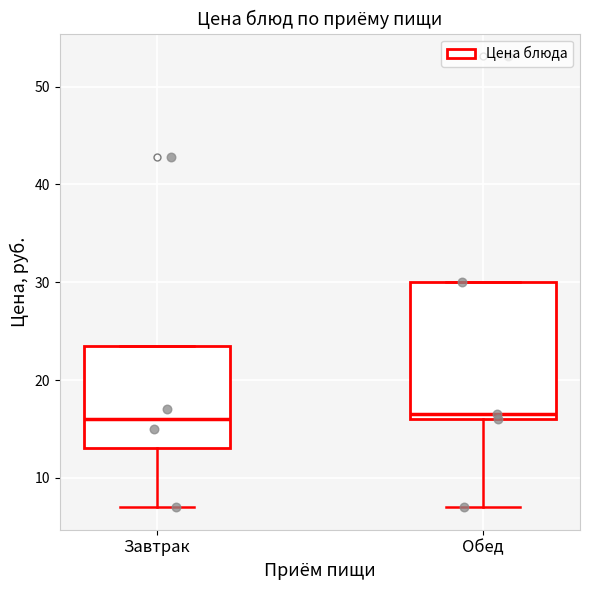

Which box is the tallest, from its lower edge to its upper edge?

Обед